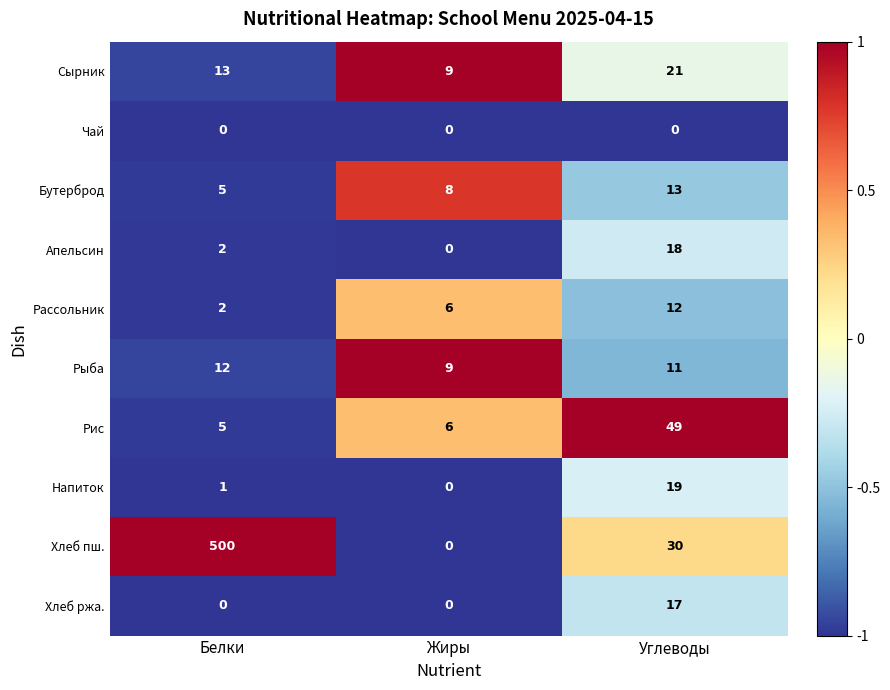

What is the sum of all Рыба values?

32